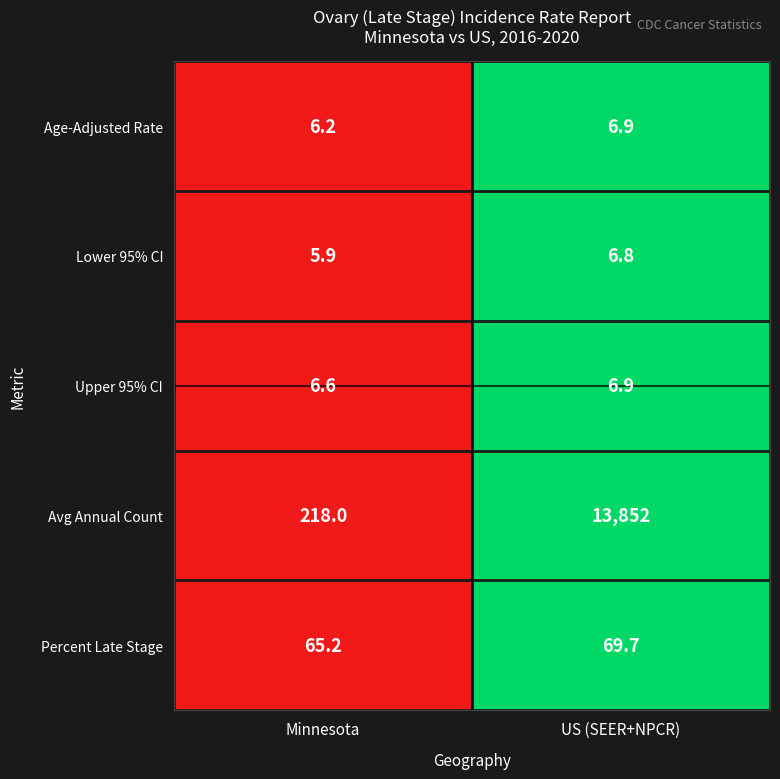

What is the average value of the Upper 95% CI series?

6.8